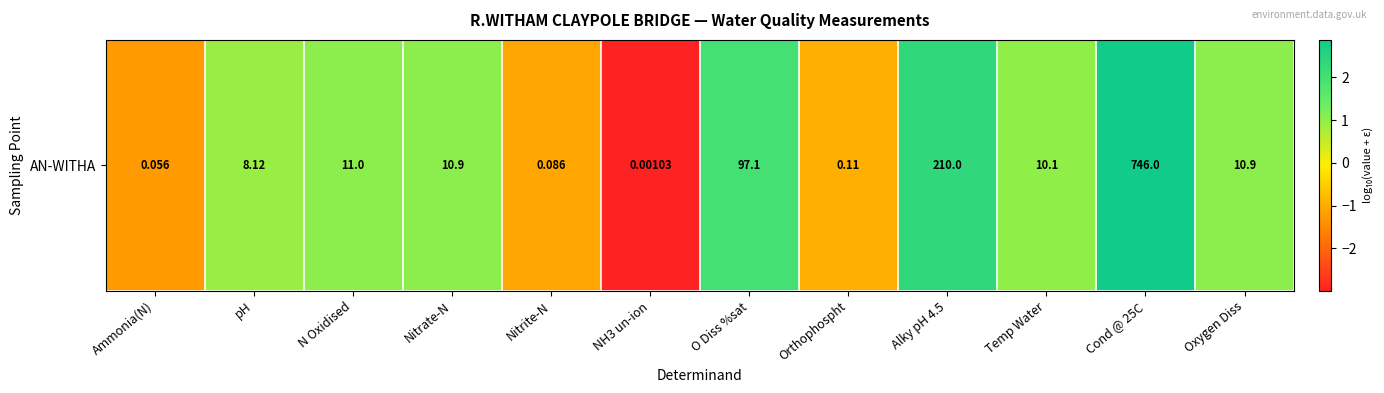

What is the smallest value displayed?

-3.0